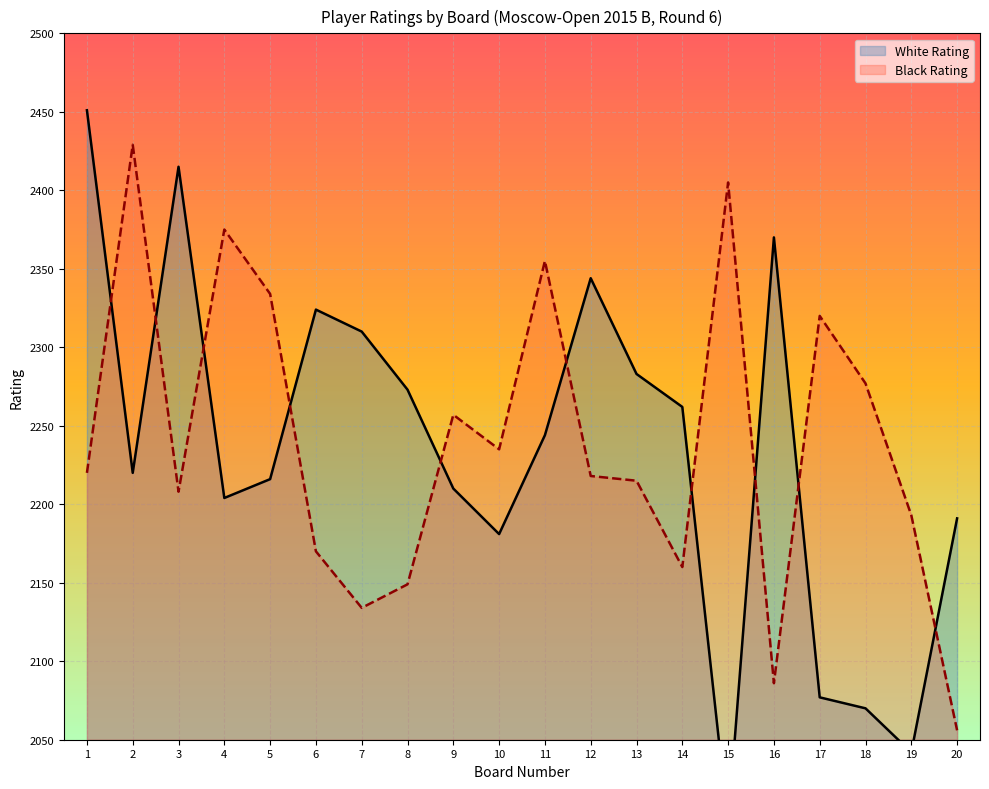

The value of Black Rating at 11 is 2355. True or false?

True